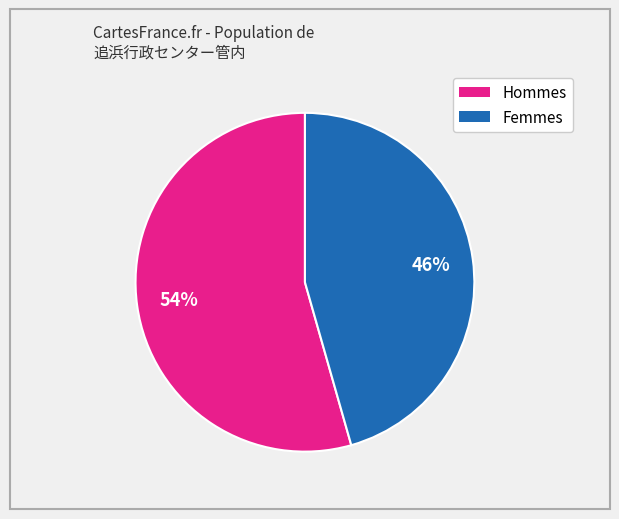

Is there a majority slice in this chart?

Yes